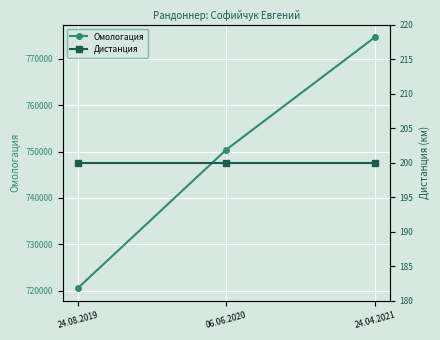

How many categories are shown in the chart?

3